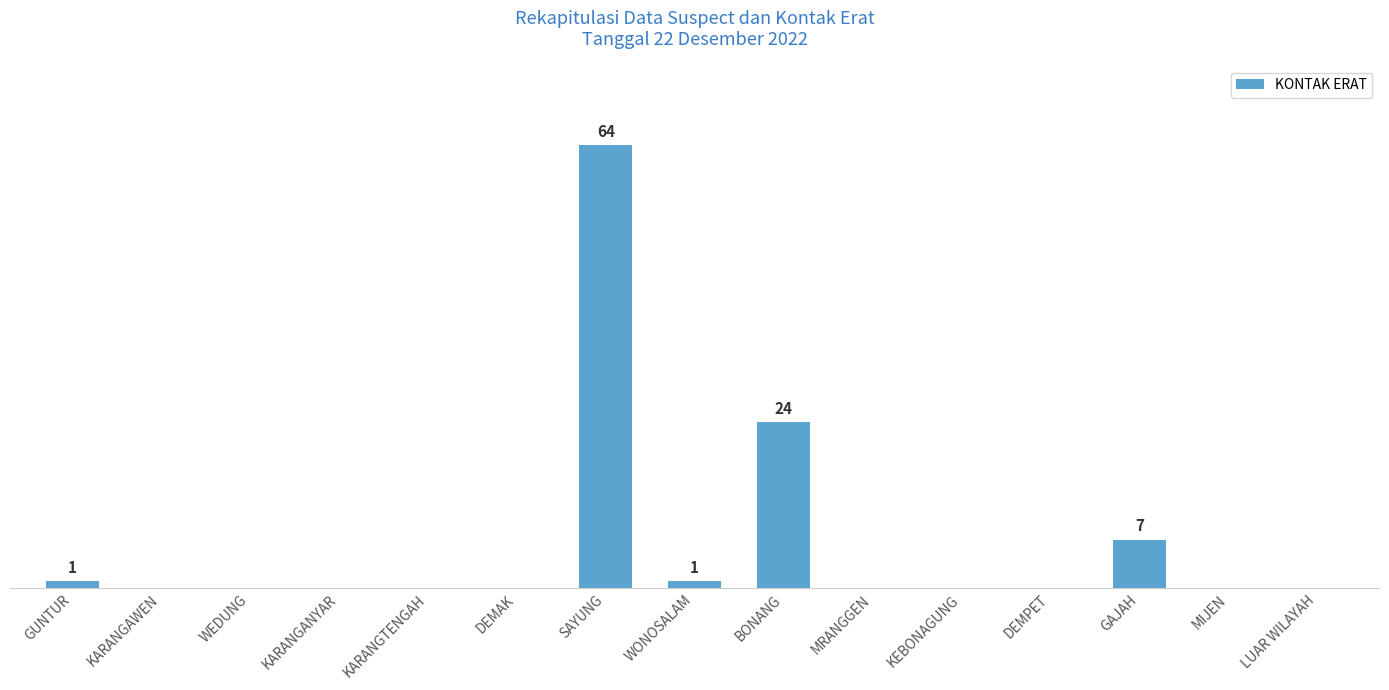

What value does the data have at GUNTUR?

1